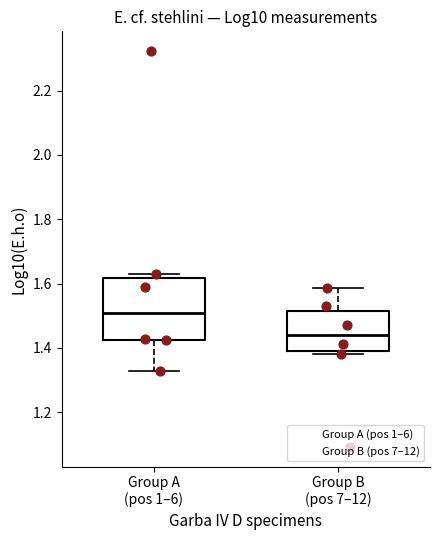

Which box has the highest median line?

Group A (pos 1–6)